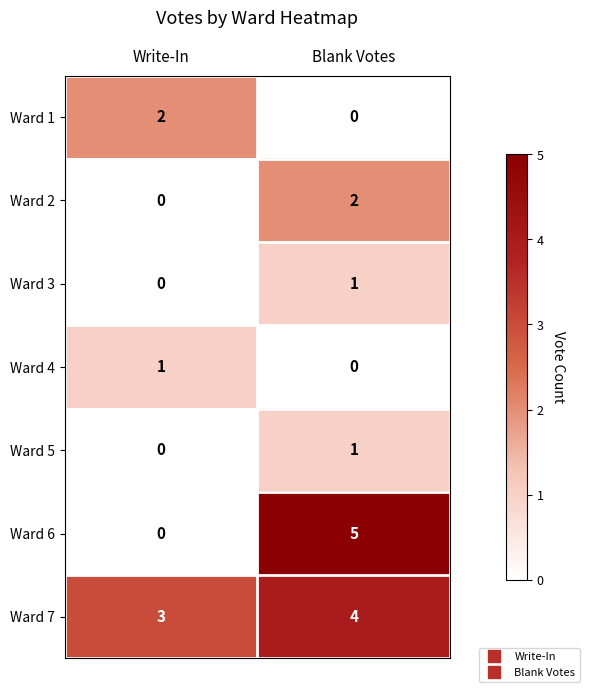

How many distinct data groups are displayed?

7